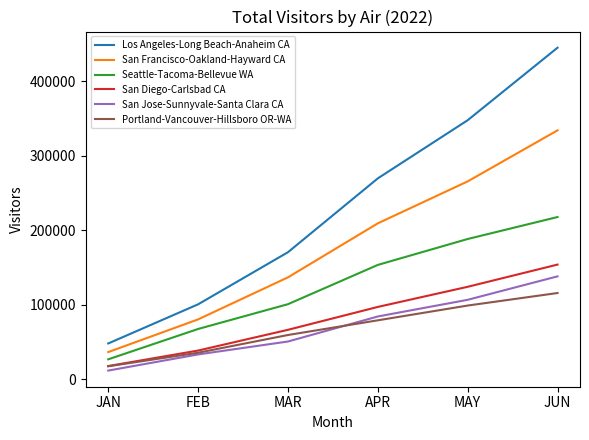

Which series has the largest range (max minus min)?

Los Angeles-Long Beach-Anaheim CA